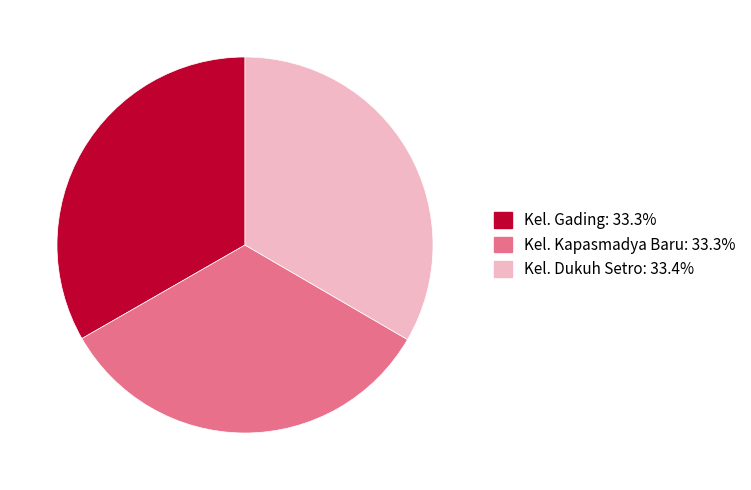

Does any single category account for the majority?

No